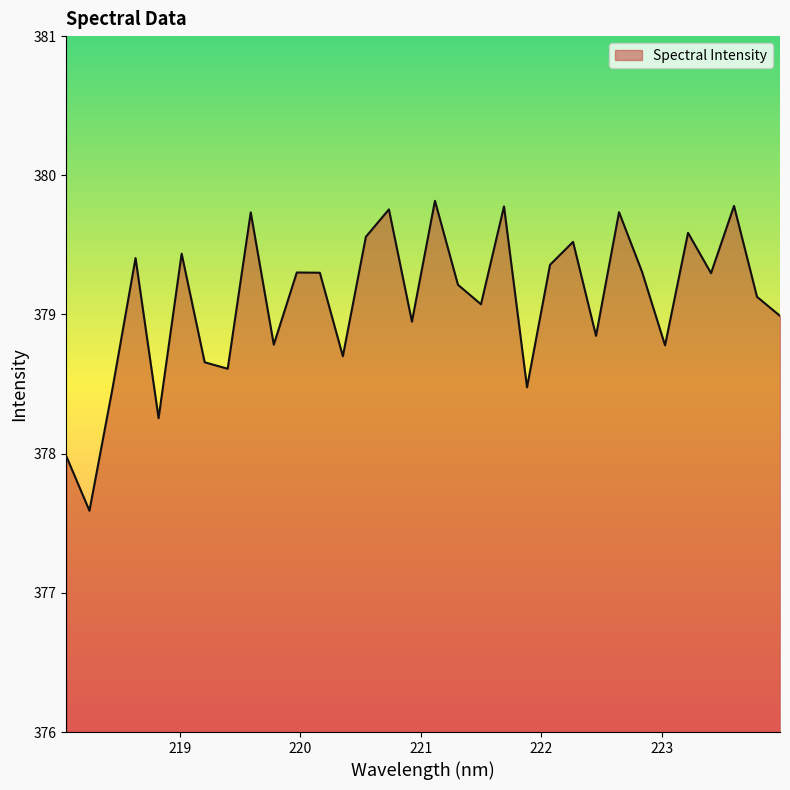

What is the smallest value displayed?

377.6